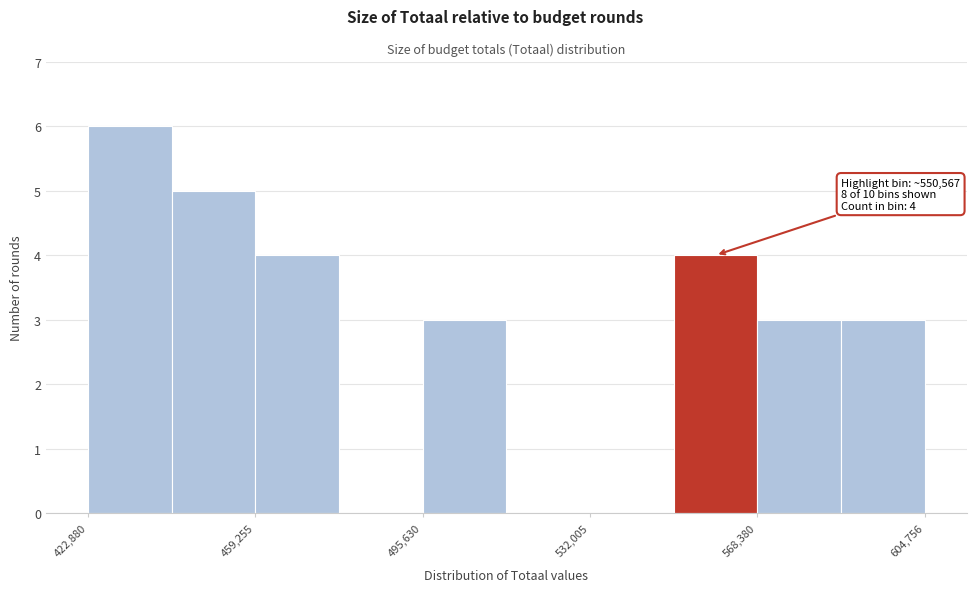

Around what value on the x-axis is the tallest bar? Give the approximate position of its centre, as read against the axis.

430000